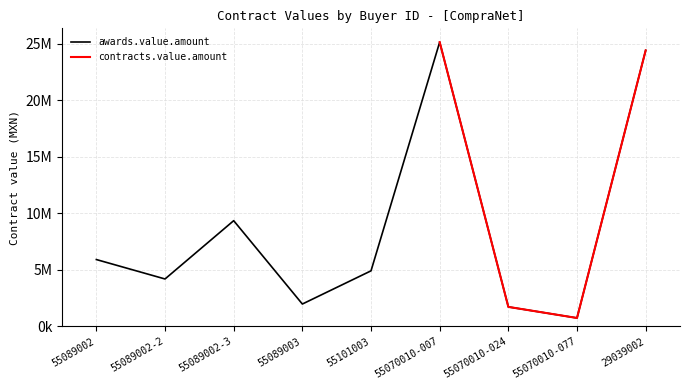

Which category has the highest value across all series?

55070010-007